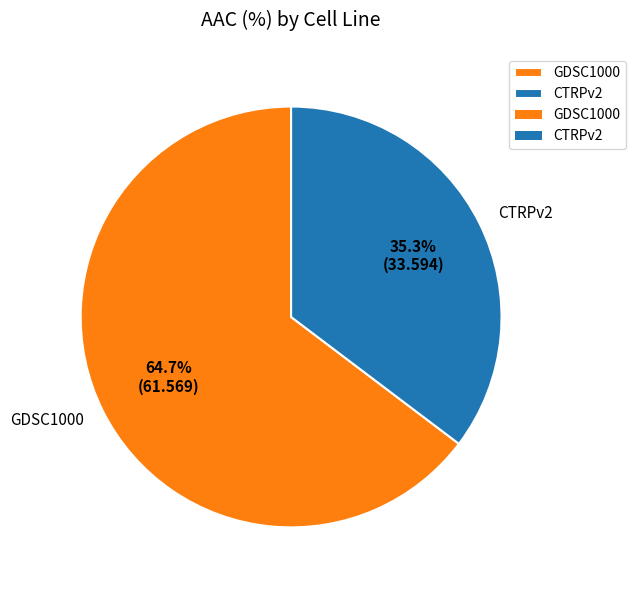

What is the ratio of the value at GDSC1000 to the value at CTRPv2?

1.8